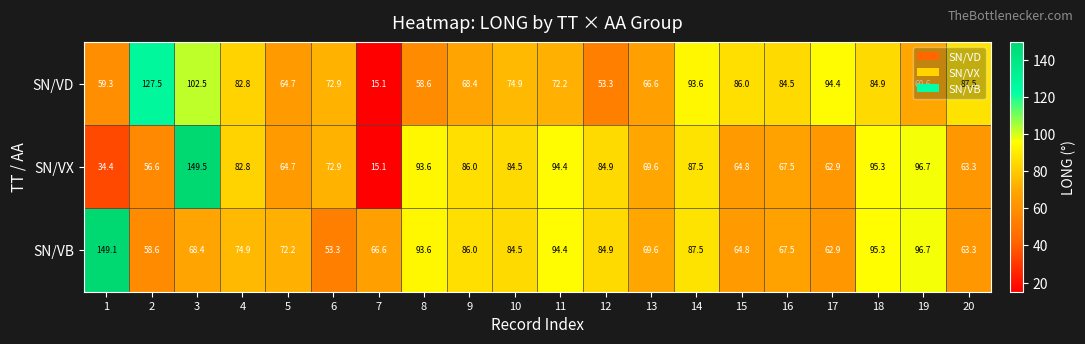

What is the total value across all series at 20?

214.1